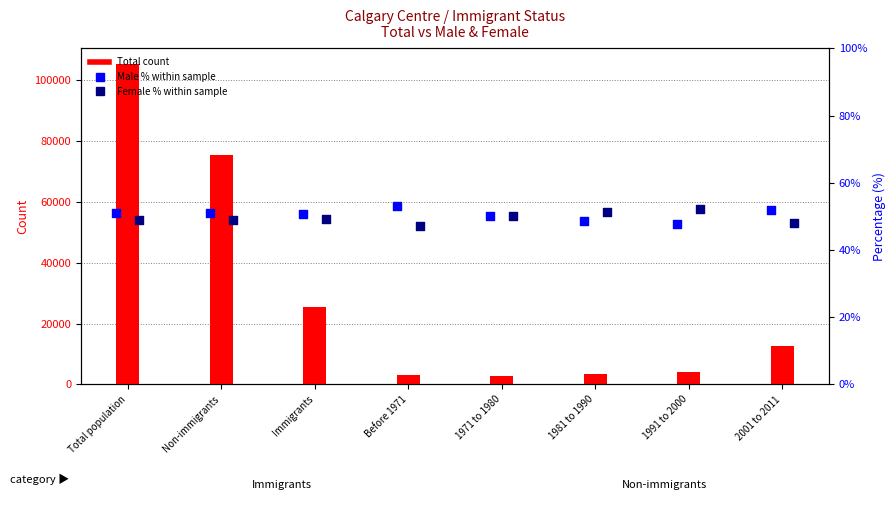

Which series has the widest spread of Y values?

Total count